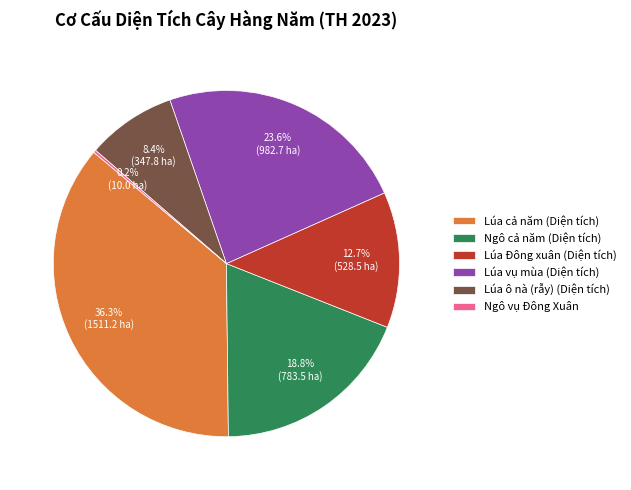

Which has a higher value, Lúa ô nà (rẫy) (Diện tích) or Ngô cả năm (Diện tích)?

Ngô cả năm (Diện tích)